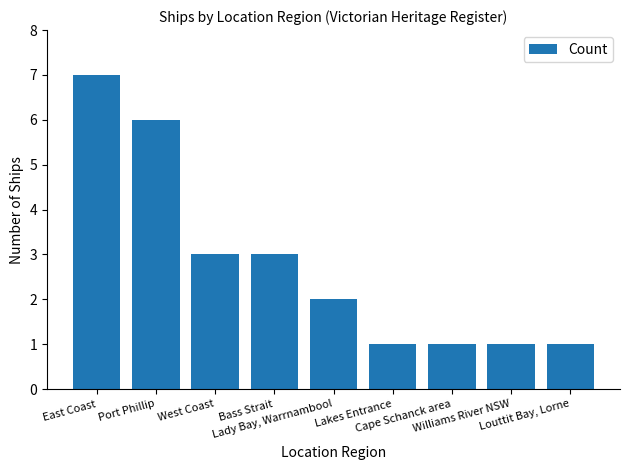

What is the label of the 5th bar from the right?

Lady Bay, Warrnambool